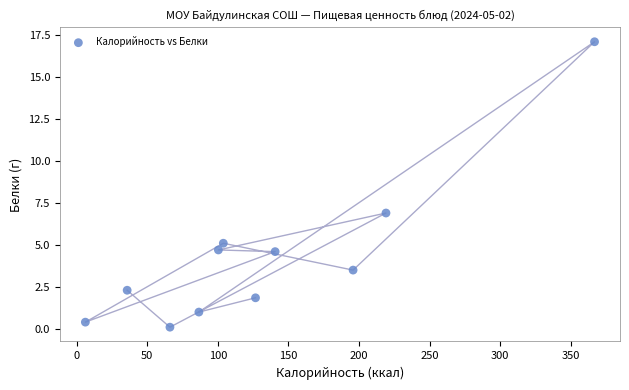

What Y value in the scatter plot is closest to 8?

6.9